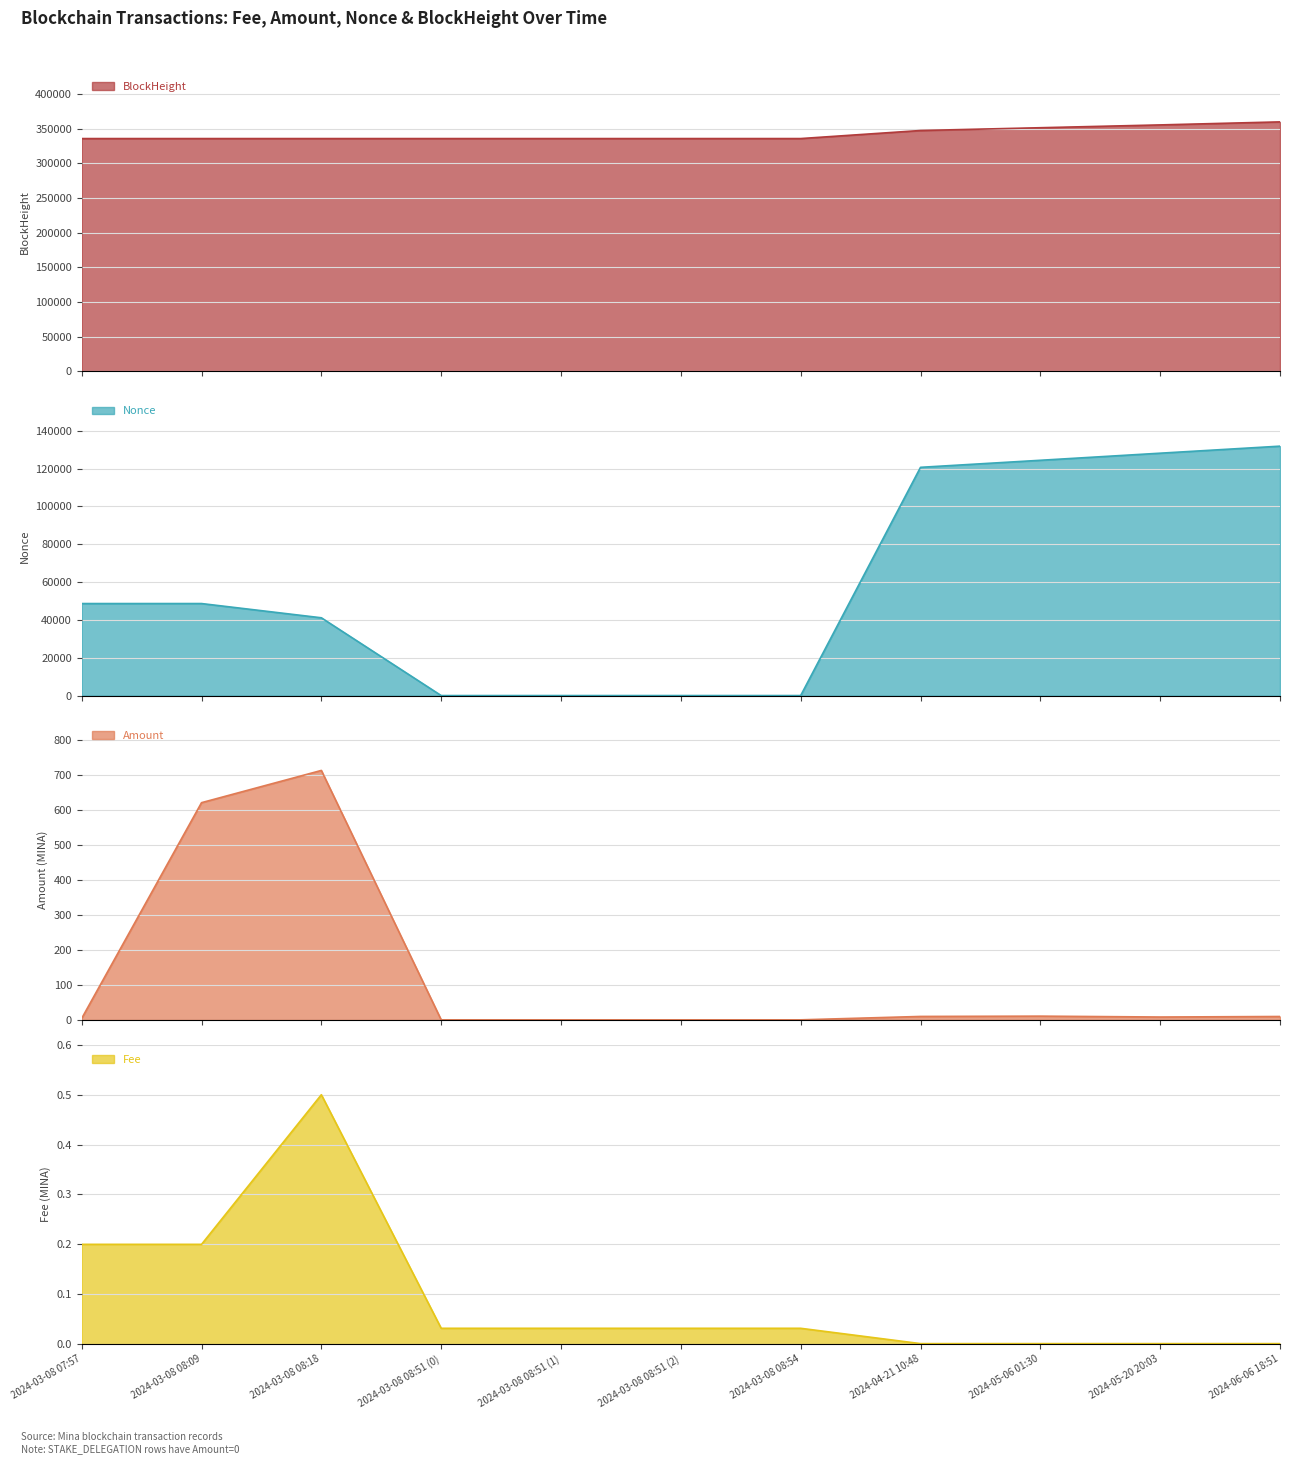

What is the label of the 4th point from the right?

2024-04-21 10:48